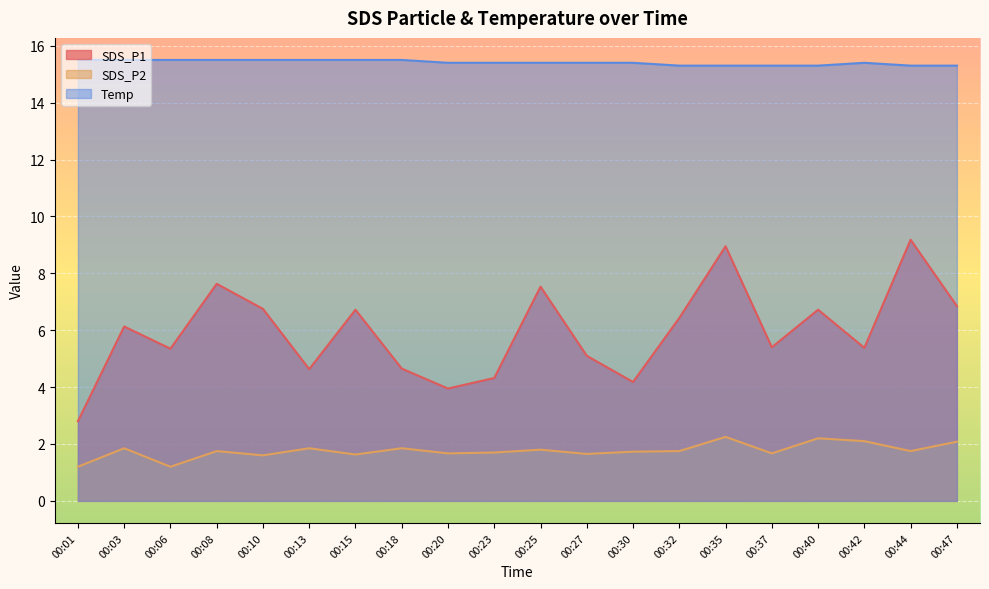

True or false: SDS_P1 and Temp cross at least once.

False